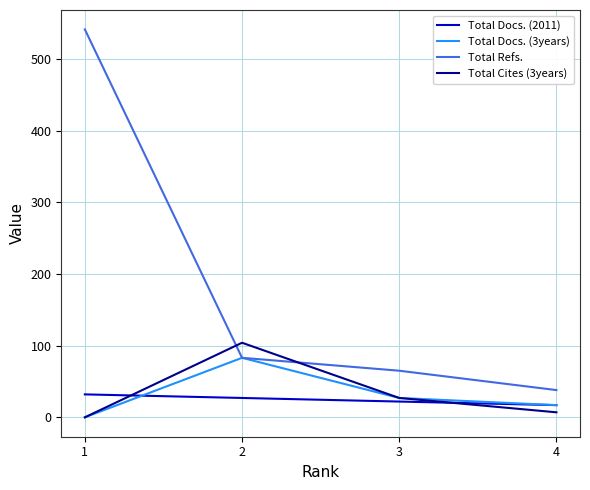

Count the Total Docs. (2011) values in the range 22 to 32.

3